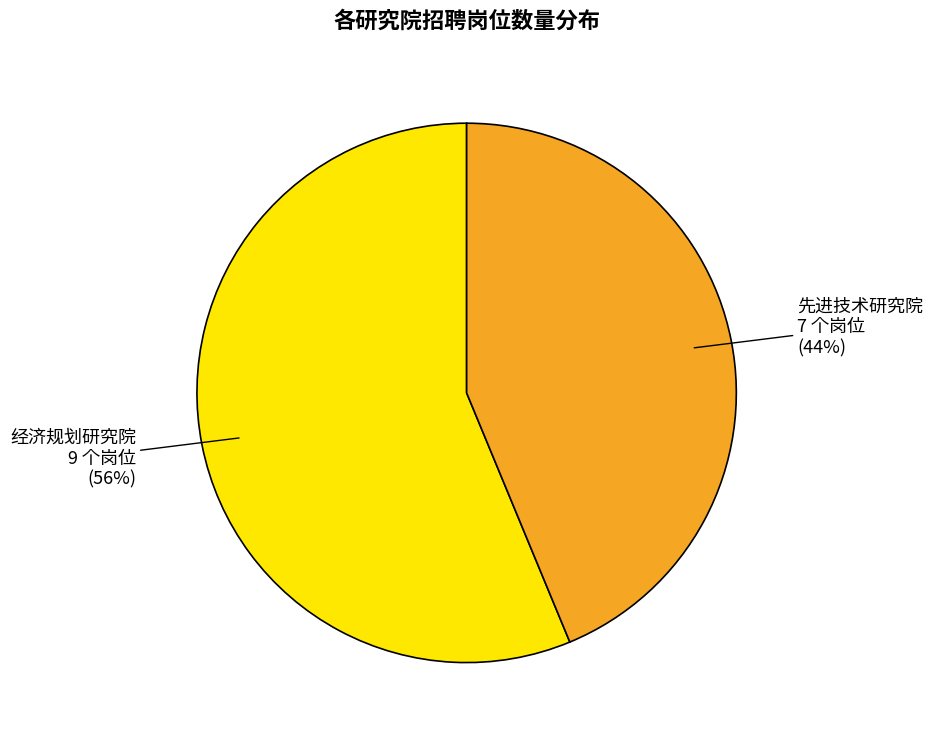

Does any single category account for the majority?

Yes